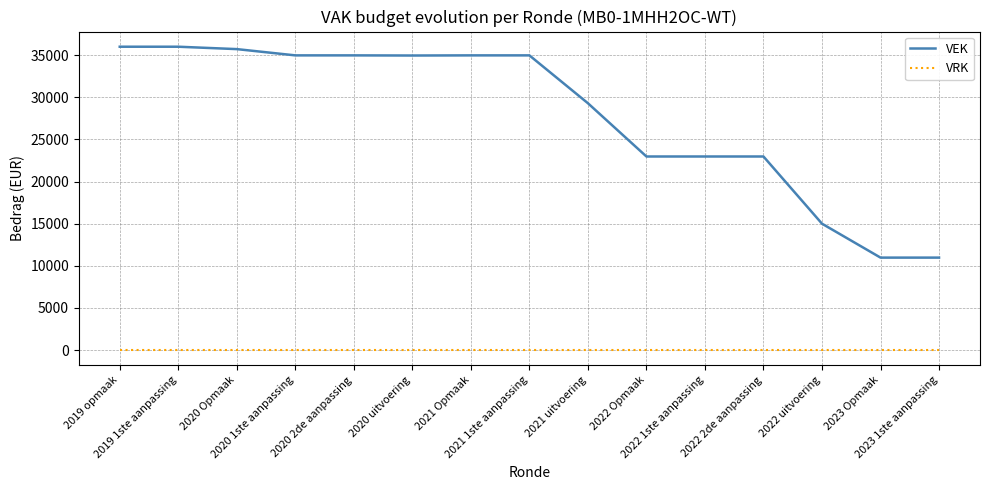

Between 2019 1ste aanpassing and 2020 2de aanpassing, which series saw the biggest shift?

VEK